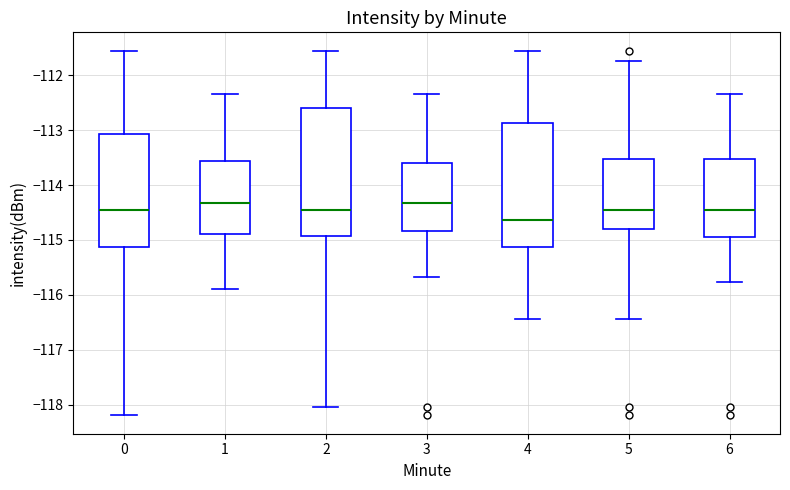

Which box's median line is the lowest?

4